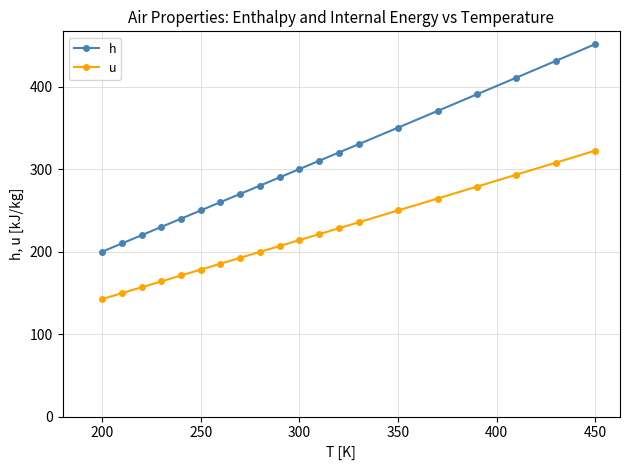

Does the chart have visible grid lines?

Yes